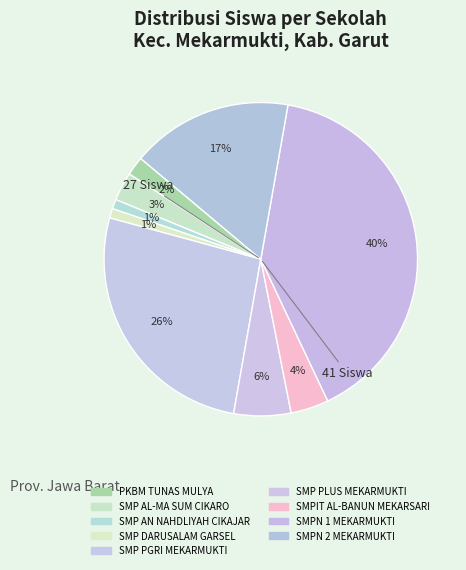

Which category has the biggest portion of the pie?

SMPN 1 MEKARMUKTI